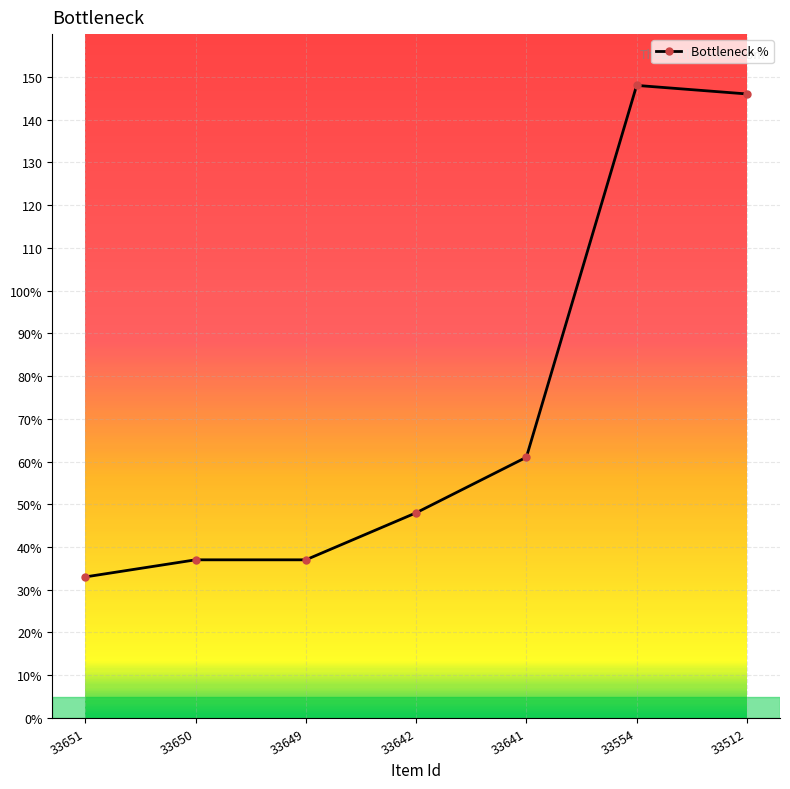

What is the approximate value at 33641?

61